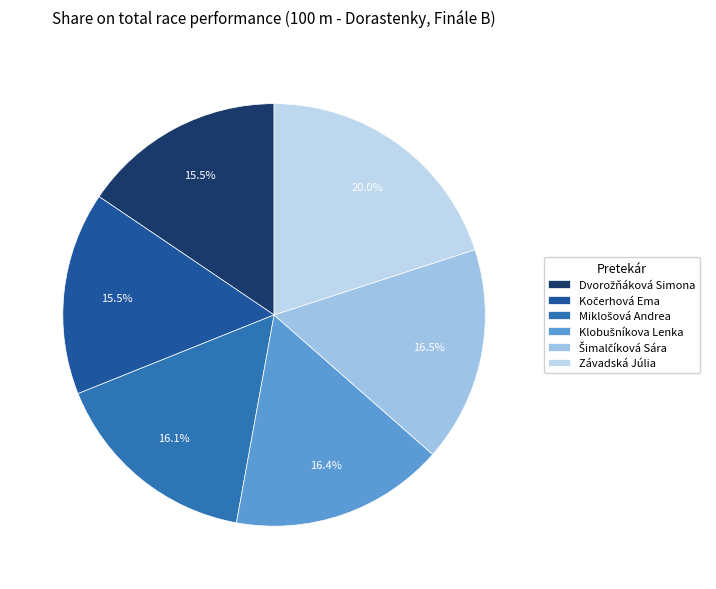

Does Šimalčíková Sára account for over 50% of the chart?

No